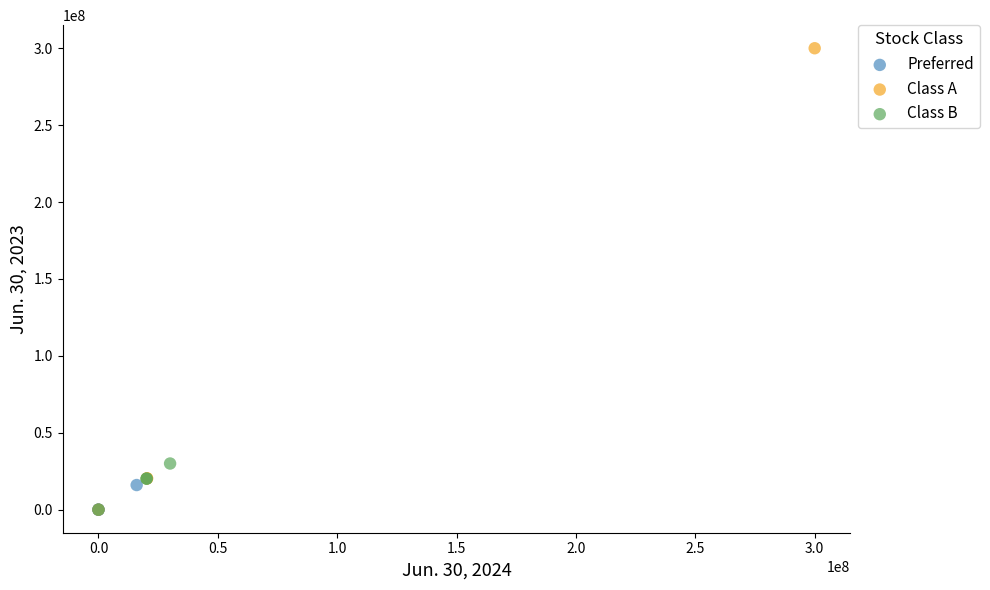

Which series has the largest Y range (max minus min)?

Class A